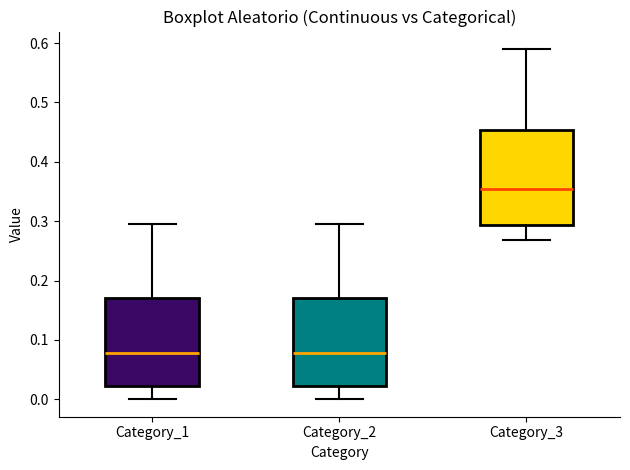

Reading left to right, transcribe this box plot: for each box, give where its median line is, the range the box spans, and where its two whiskers end, as read against the y-axis. The values are not printed on the chart, so give them approximately, as read against the axis.

Category_1: median 0.08, box 0.02 to 0.17, whiskers 0.00 to 0.30
Category_2: median 0.08, box 0.02 to 0.17, whiskers 0.00 to 0.30
Category_3: median 0.35, box 0.29 to 0.45, whiskers 0.27 to 0.59